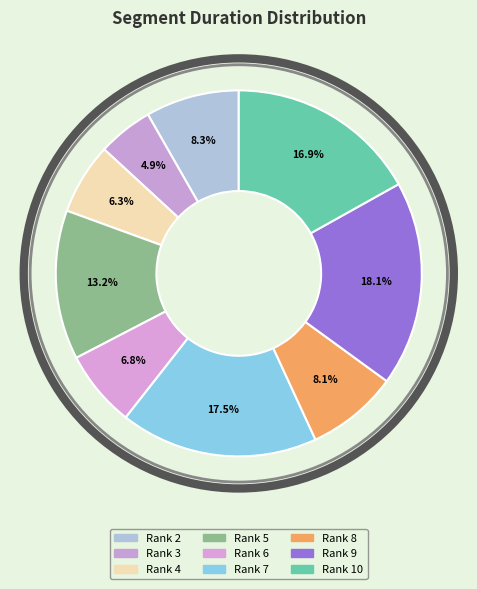

Rank the categories by value from lowest to highest.

Rank 3, Rank 4, Rank 6, Rank 8, Rank 2, Rank 5, Rank 10, Rank 7, Rank 9